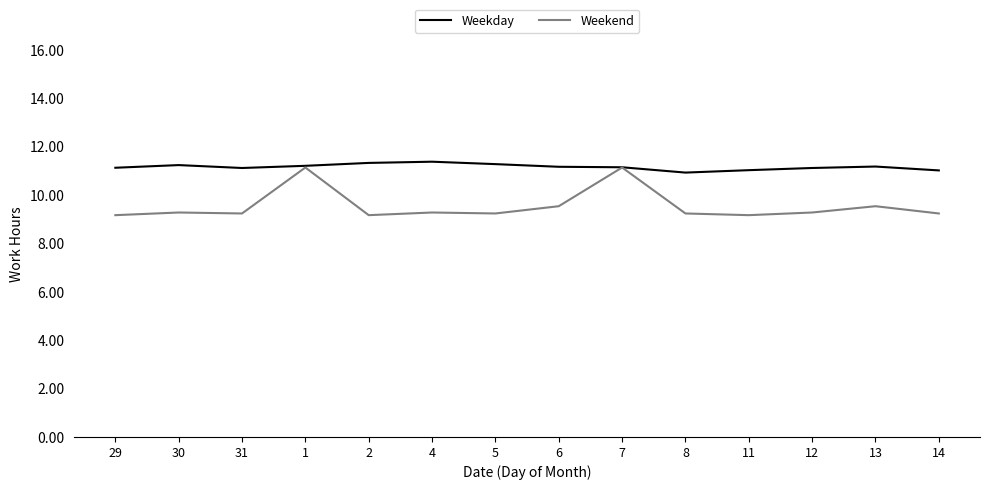

List the series in order of their overall mean, highest first.

Weekday, Weekend